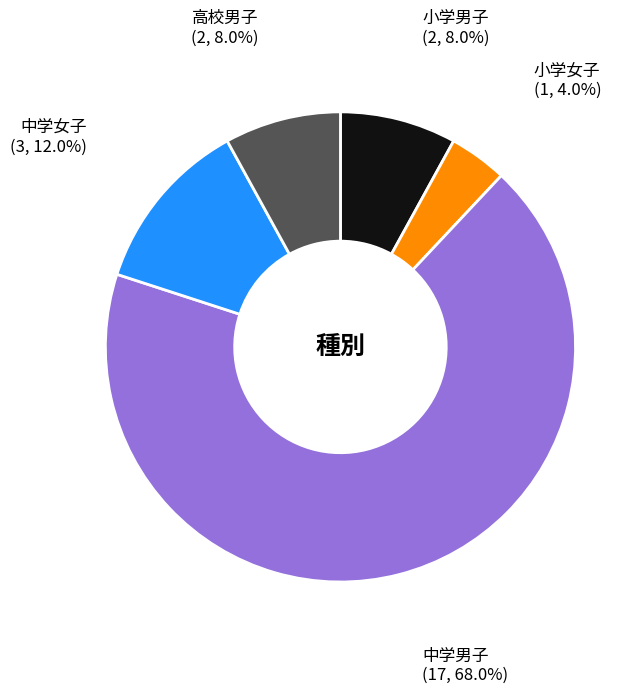

Which slice is the largest?

中学男子